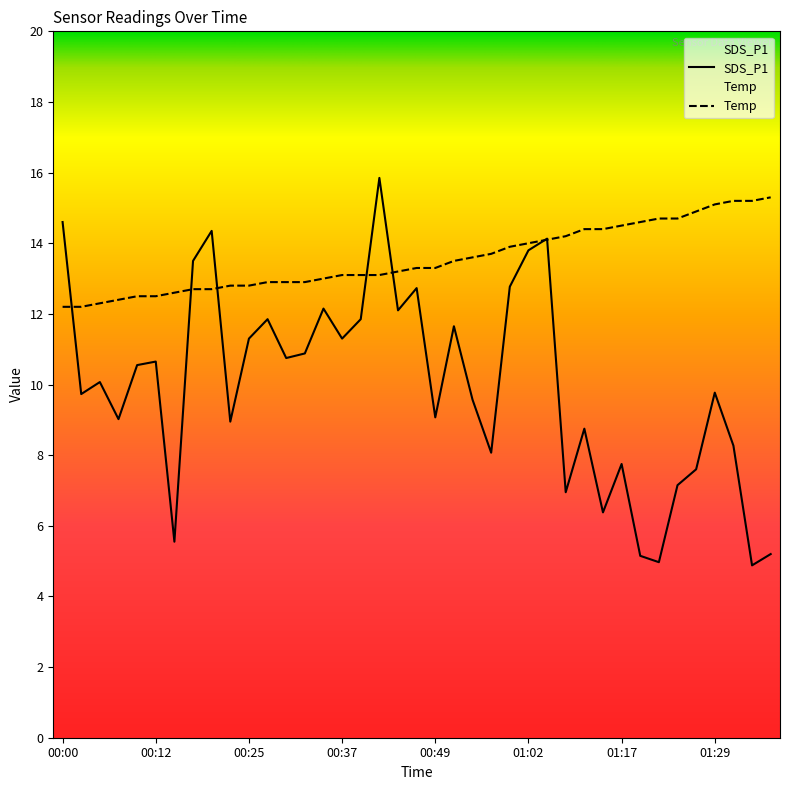

What is the minimum value for SDS_P1?

4.9